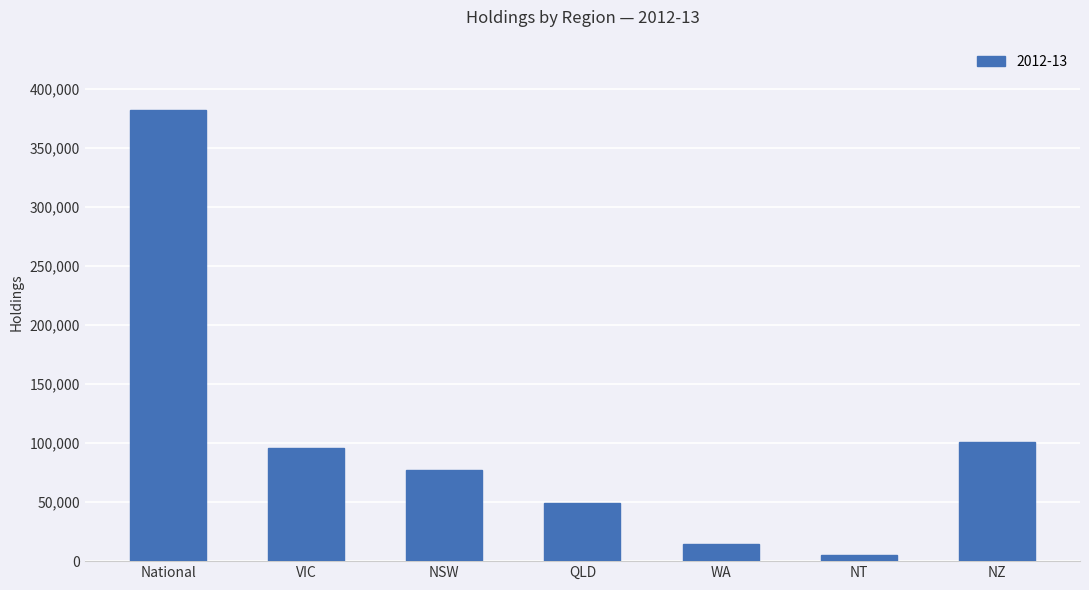

What is the value of the 4th bar from the left?

49624